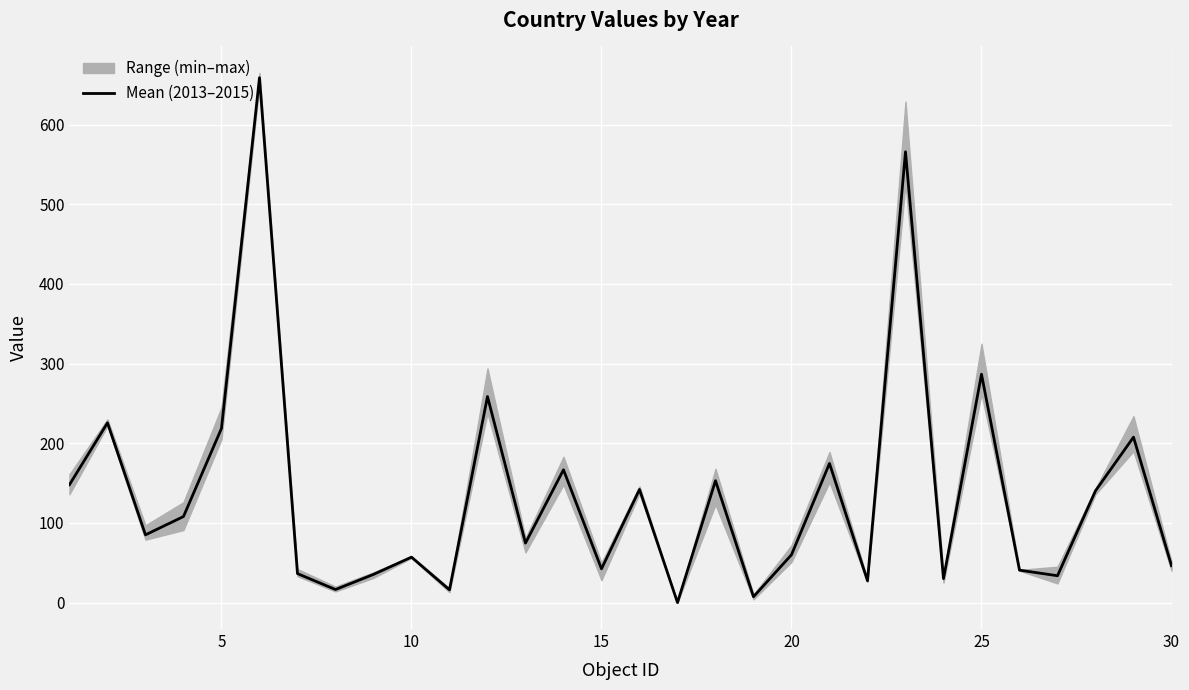

Where is Mean (2013–2015) nearest to the value 329?

25